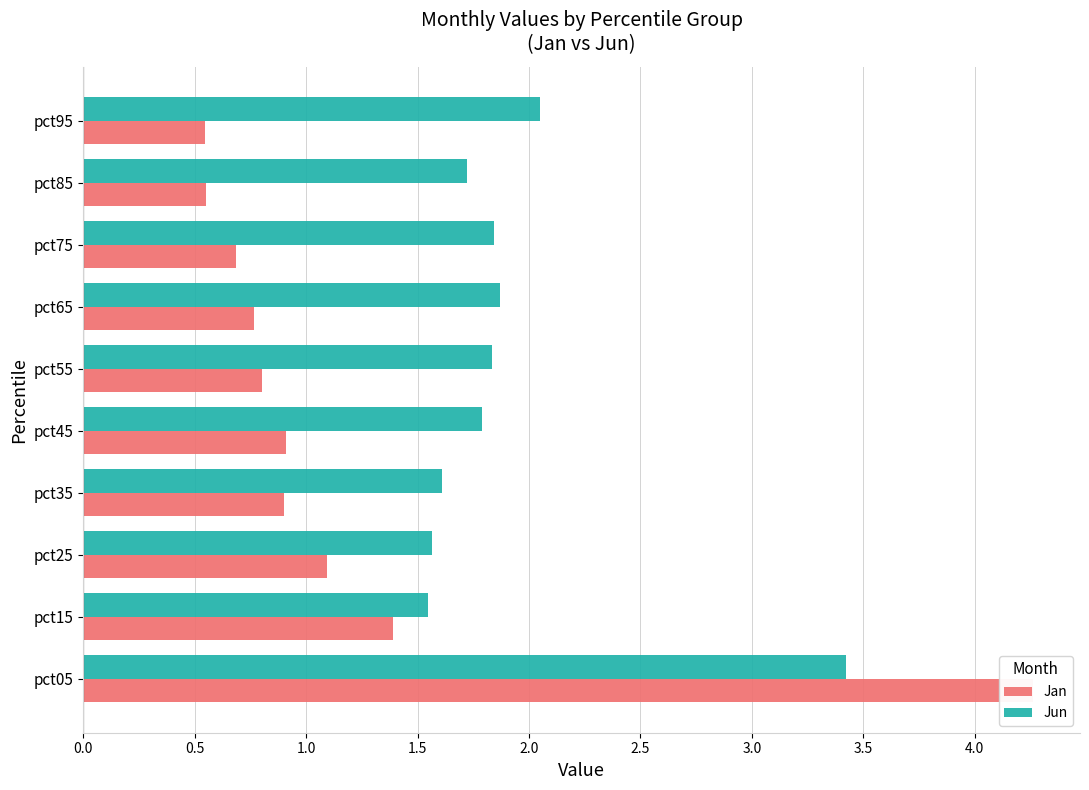

Which series changed the most between pct45 and pct65?

Jan